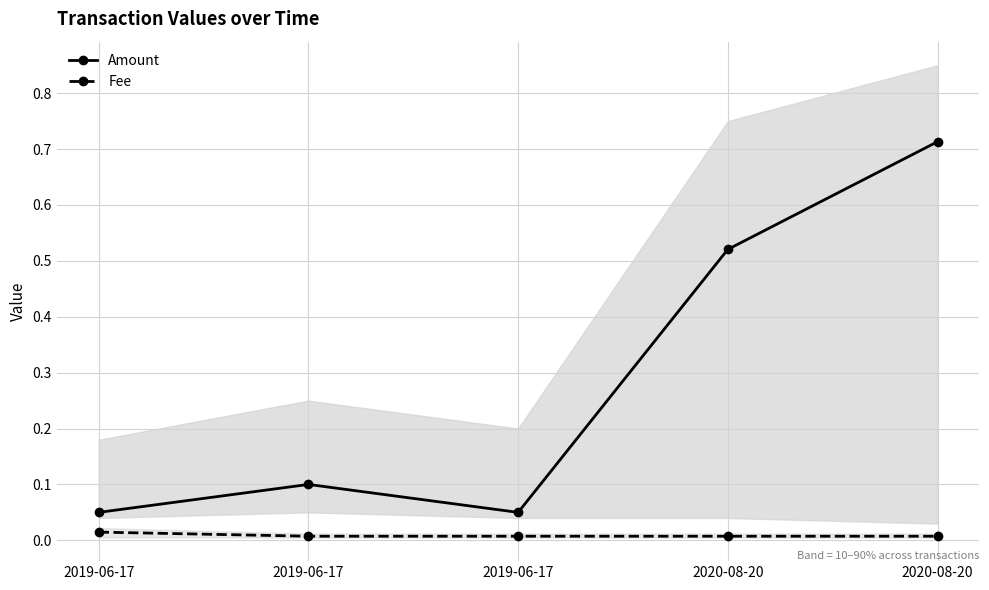

What is the greatest value displayed?

0.7